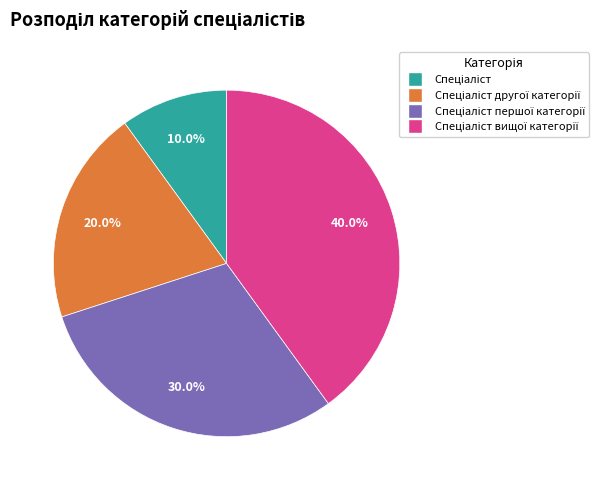

Is there a majority slice in this chart?

No